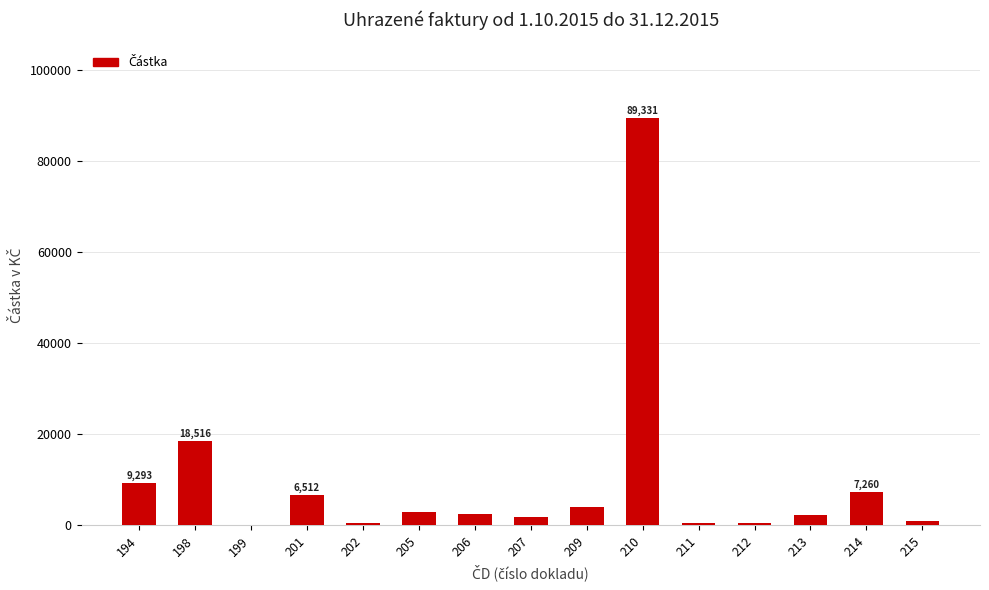

What is the greatest value displayed?

89331.0